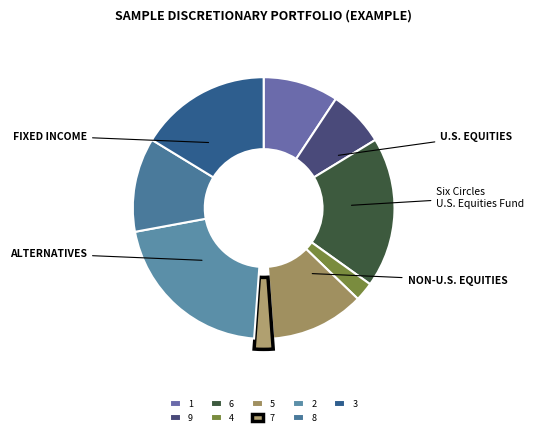

To the nearest percent, what portion does 6 represent?

19%